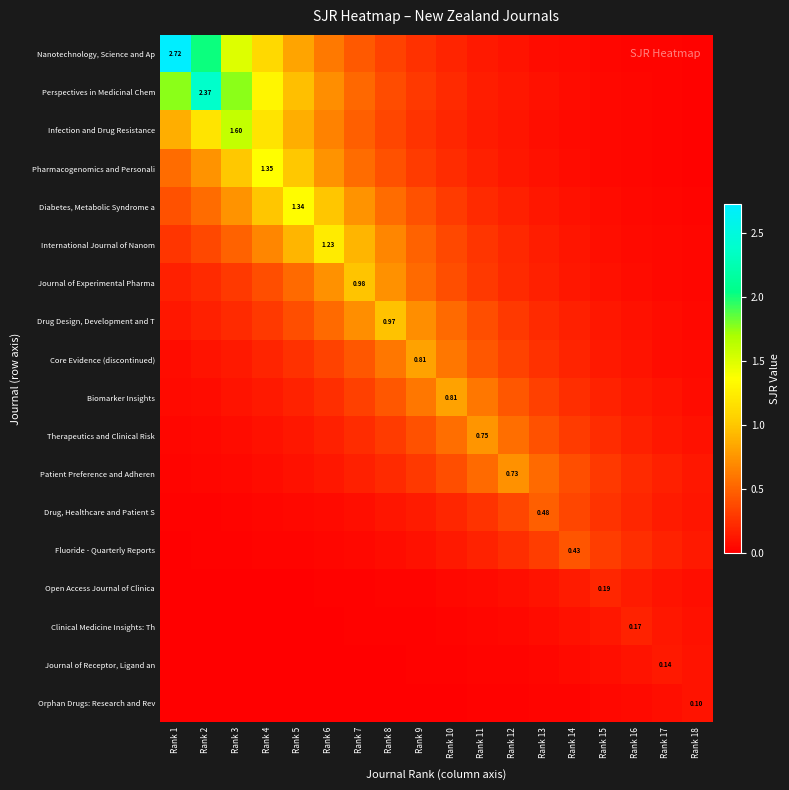

What is the difference between the maximum and second lowest values in the Patient Preference and Adheren series?

0.7